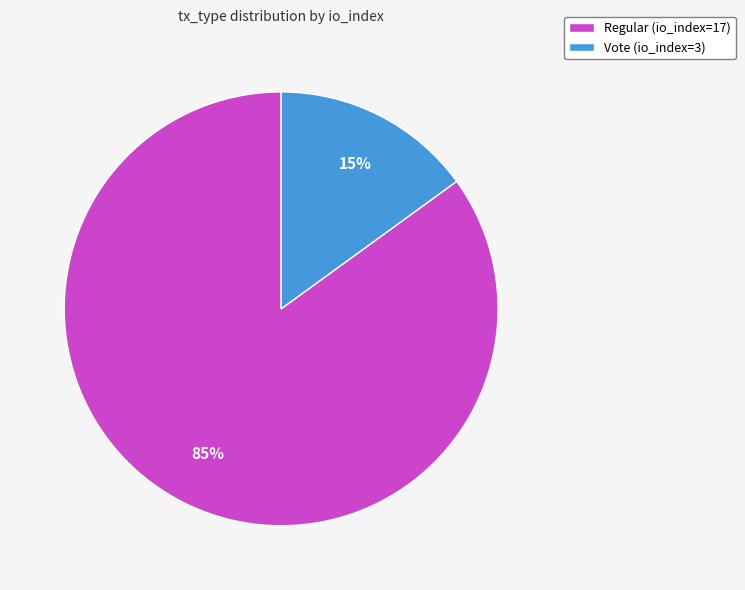

What is the smallest slice in the pie chart?

Vote (io_index=3)